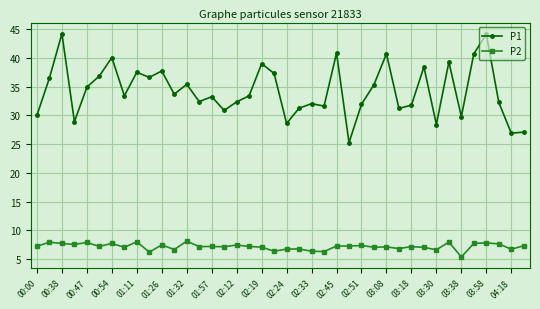

True or false: P2 and P1 intersect in this chart.

False